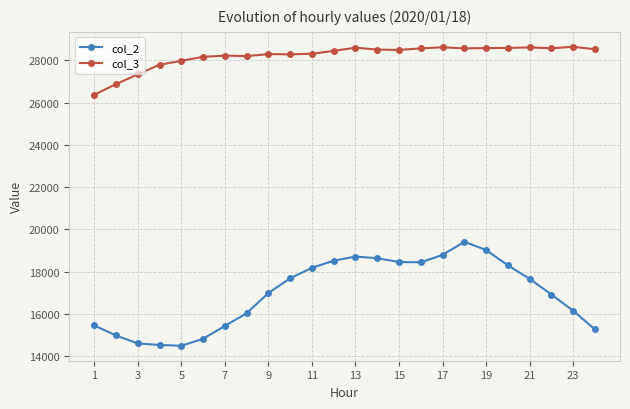

What are all the series names shown in the legend?

col_2, col_3